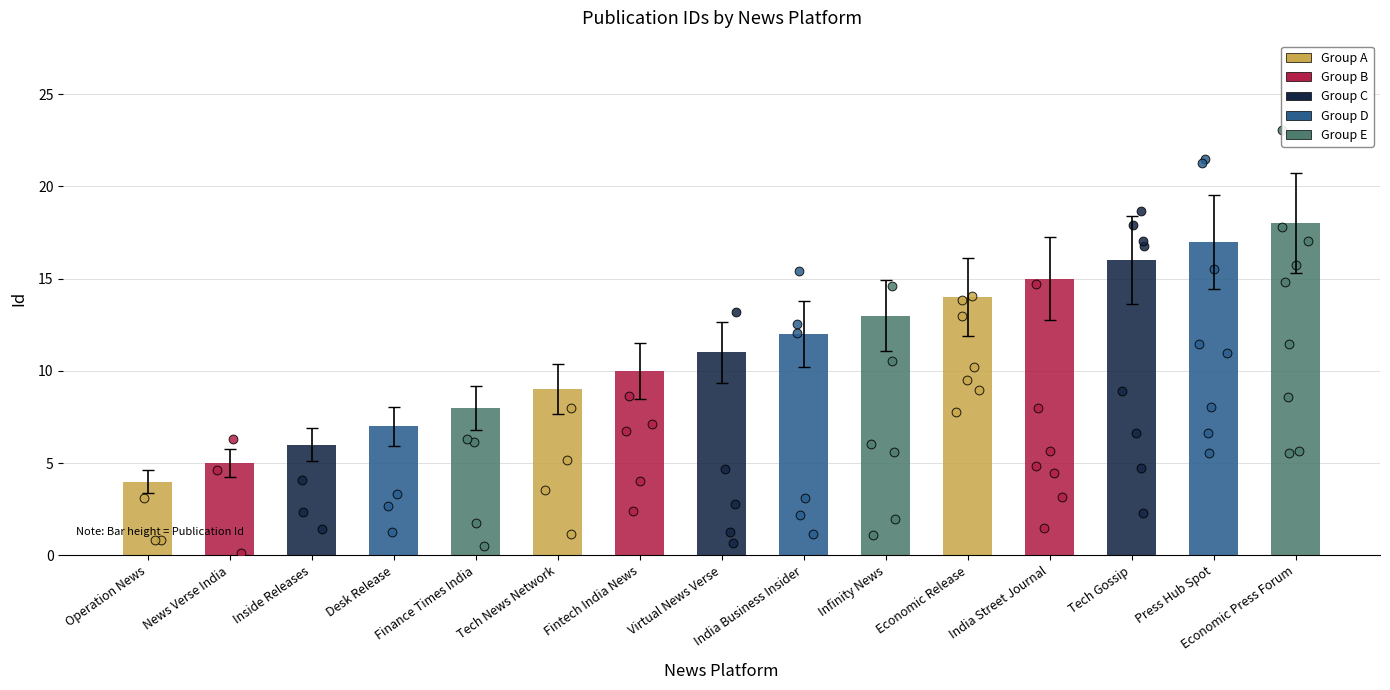

Which has a higher value, India Business Insider or Tech Gossip?

Tech Gossip